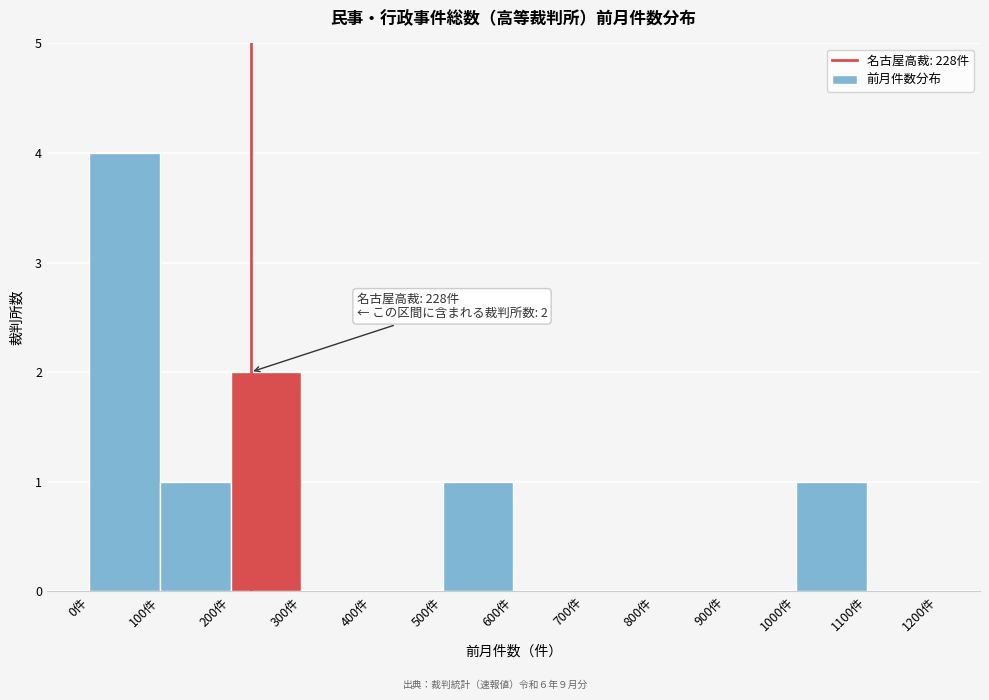

Which range on the x-axis has the tallest bar?

0 to 100